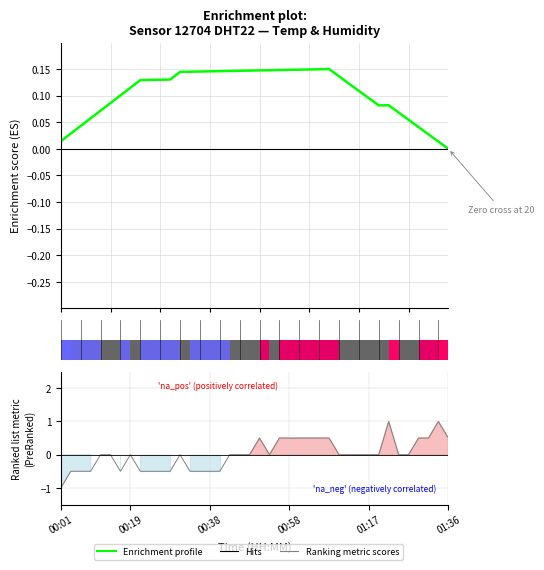

Which series changed the most between 17 and 24?

Ranking metric scores